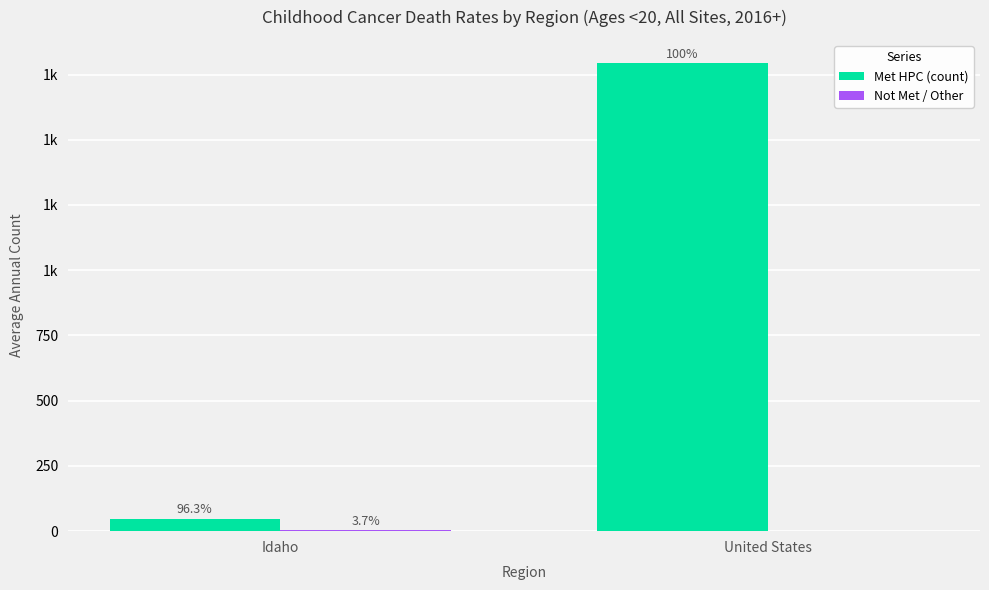

List the labels in order of Met HPC (count) value, smallest first.

Idaho, United States